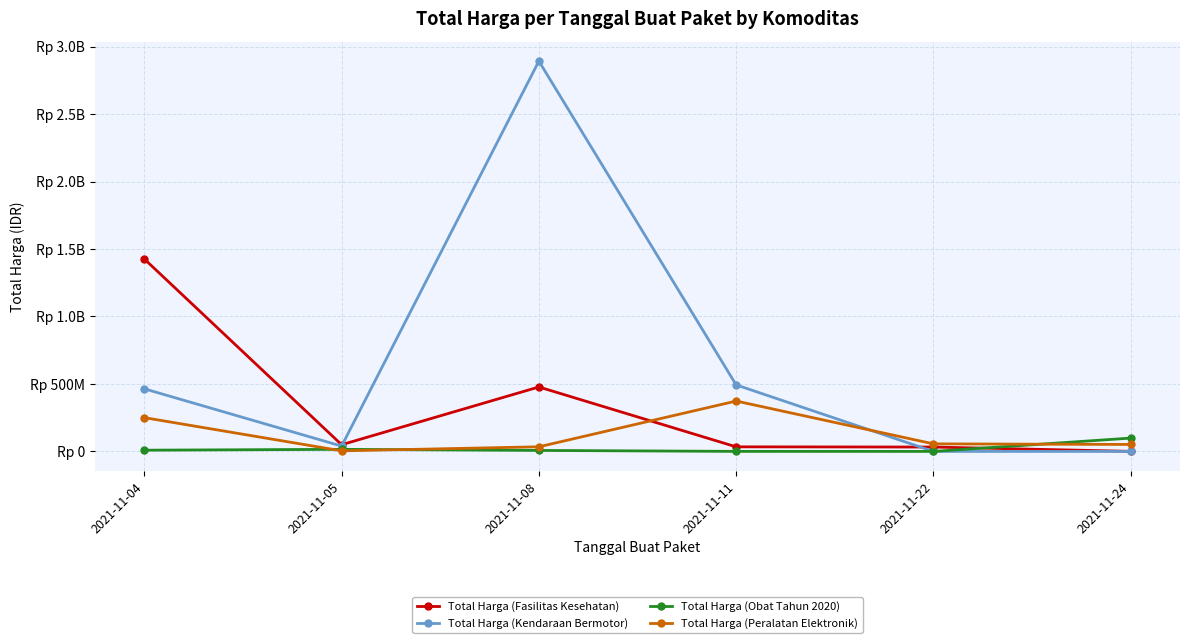

What are all the series names shown in the legend?

Total Harga (Fasilitas Kesehatan), Total Harga (Kendaraan Bermotor), Total Harga (Obat Tahun 2020), Total Harga (Peralatan Elektronik)